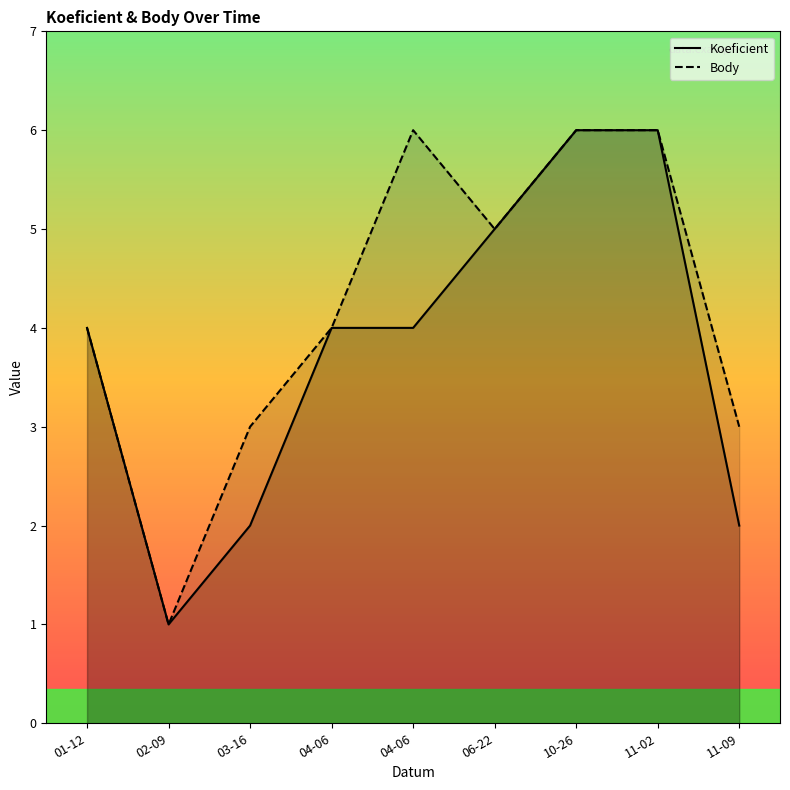

At how many categories does at least one series exceed 3?

6